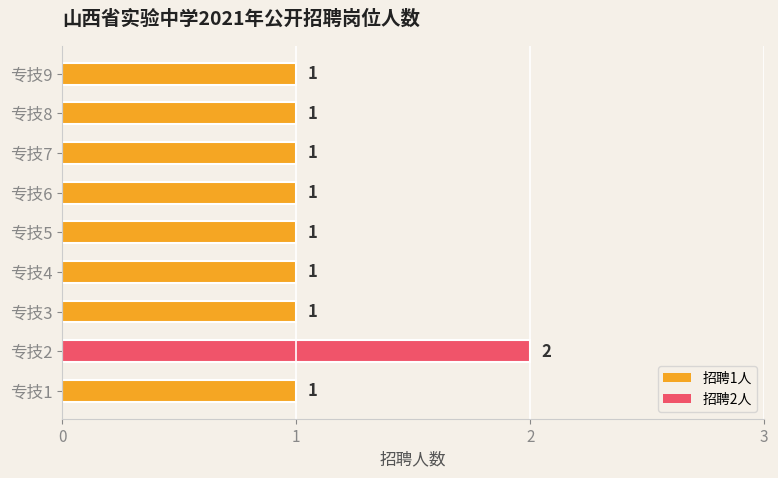

At which category does the chart reach its peak across all series?

专技2